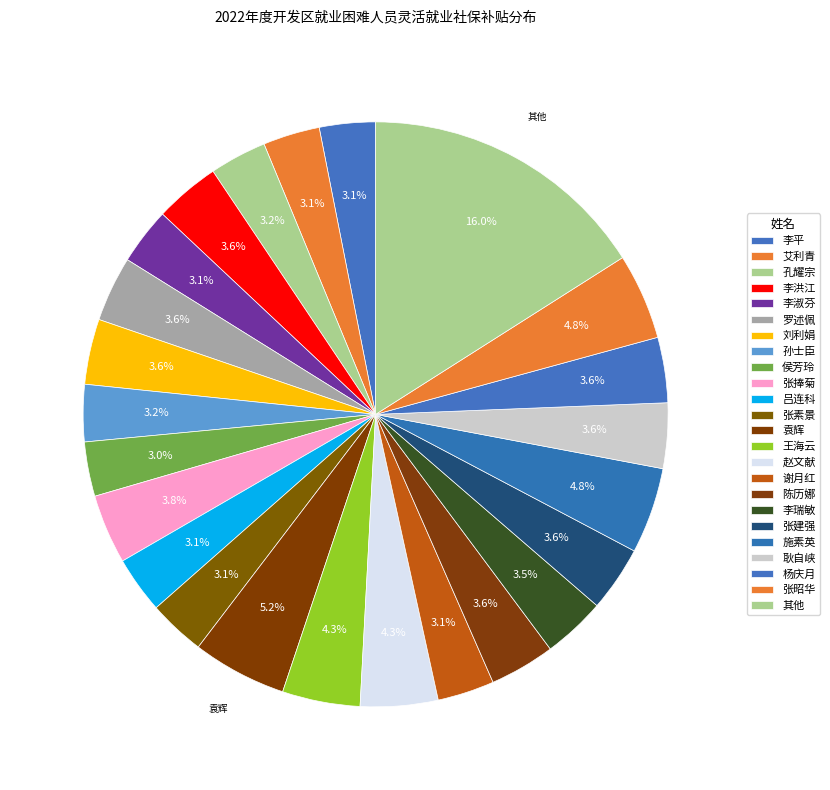

How many segments does this pie chart have?

24